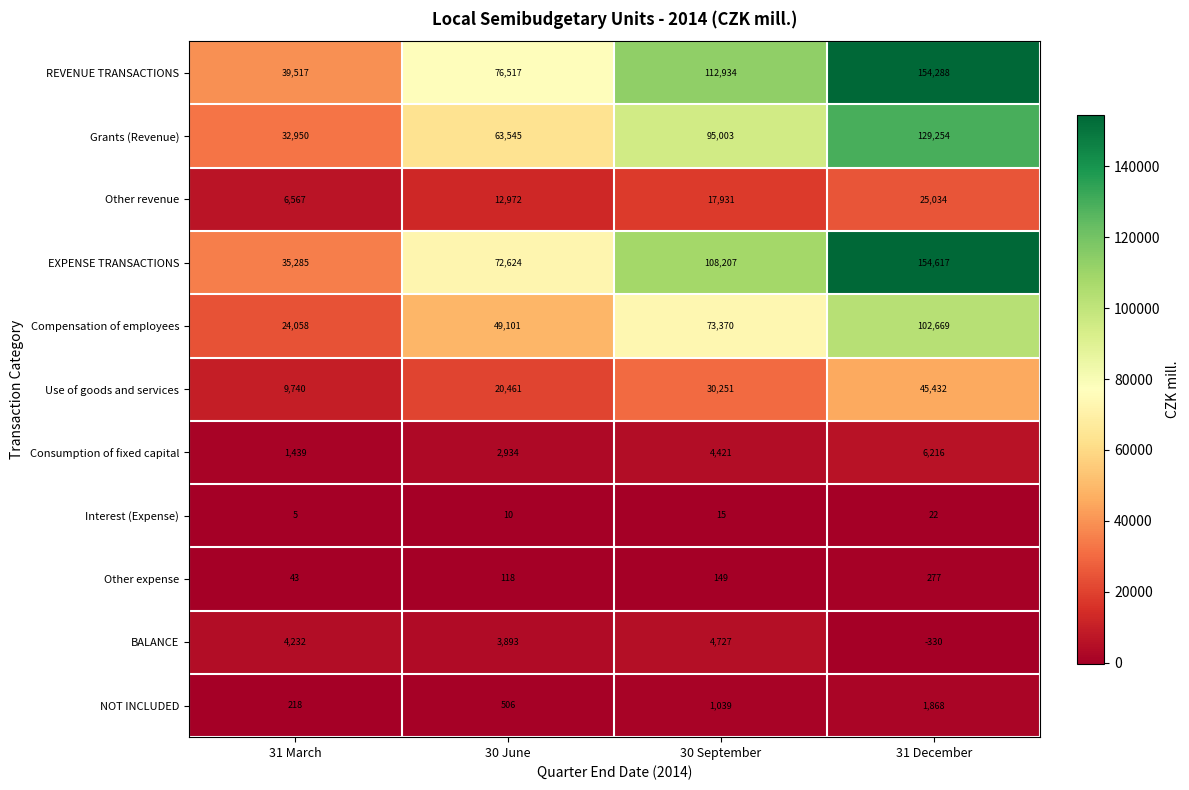

Which series changed the most between 31 March and 30 September?

REVENUE TRANSACTIONS